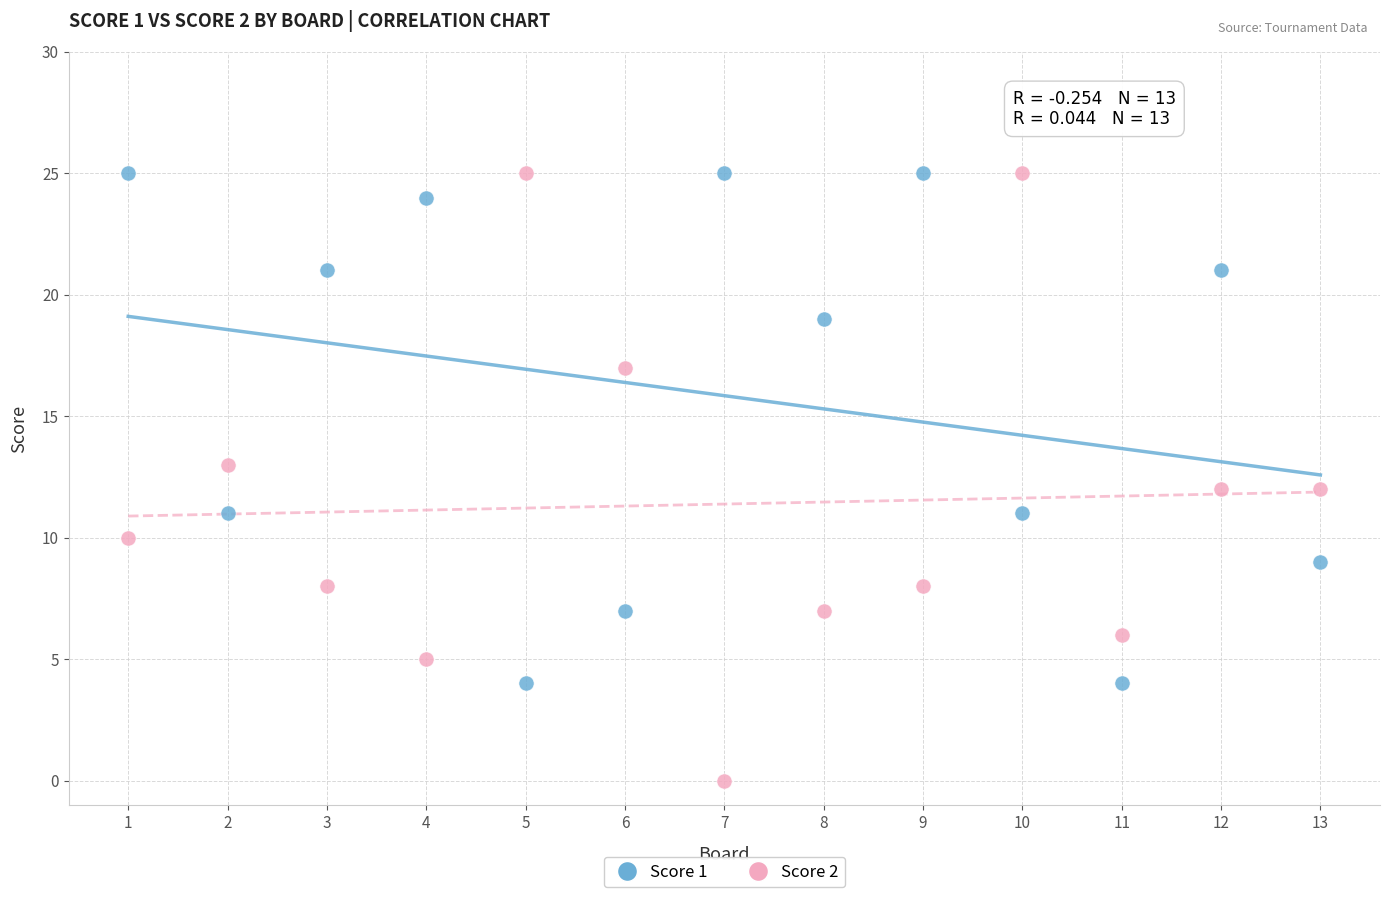

What is the X range (max minus min) for the scatter plot?

12